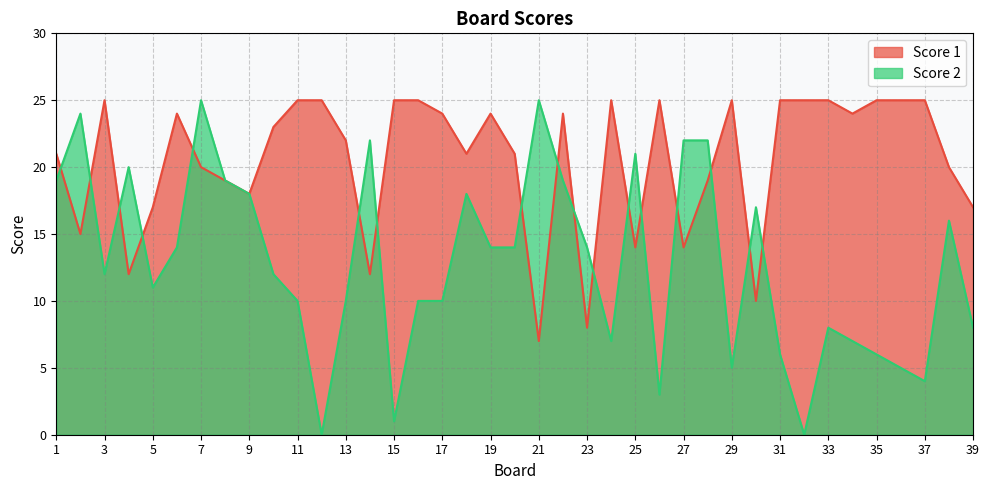

What is the average value of the Score 2 series?

13